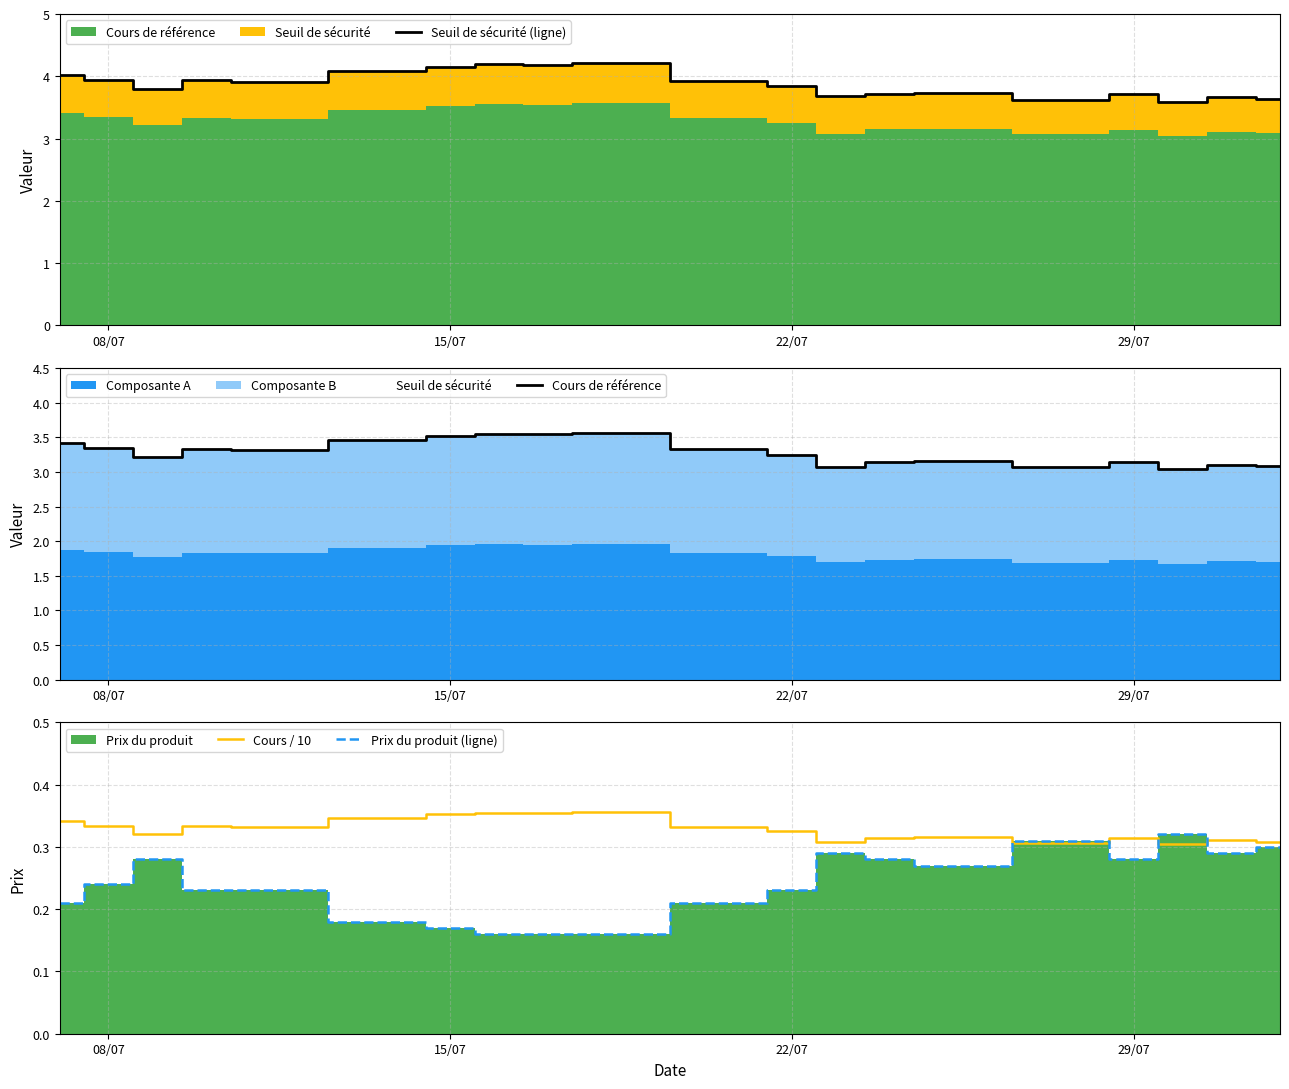

What is the highest value of the Seuil de sécurité (ligne) series?

4.2